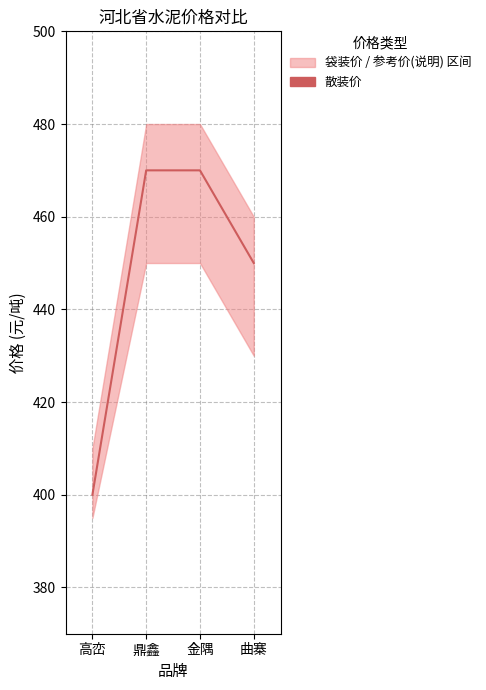

What is the change in value from 高峦 to 曲寨?

+50